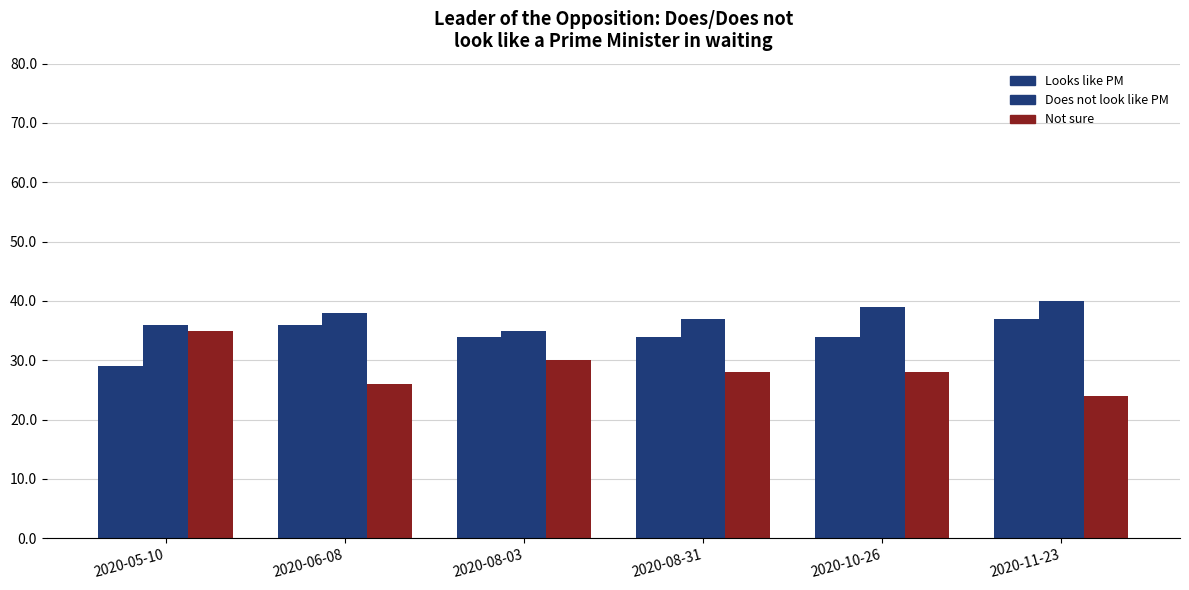

Reading right to left, list all the values displayed in this chart.

Looks like PM: 2020-11-23=37.0	2020-10-26=34.0	2020-08-31=34.0	2020-08-03=34.0	2020-06-08=36.0	2020-05-10=29.0
Does not look like PM: 2020-11-23=40.0	2020-10-26=39.0	2020-08-31=37.0	2020-08-03=35.0	2020-06-08=38.0	2020-05-10=36.0
Not sure: 2020-11-23=24.0	2020-10-26=28.0	2020-08-31=28.0	2020-08-03=30.0	2020-06-08=26.0	2020-05-10=35.0